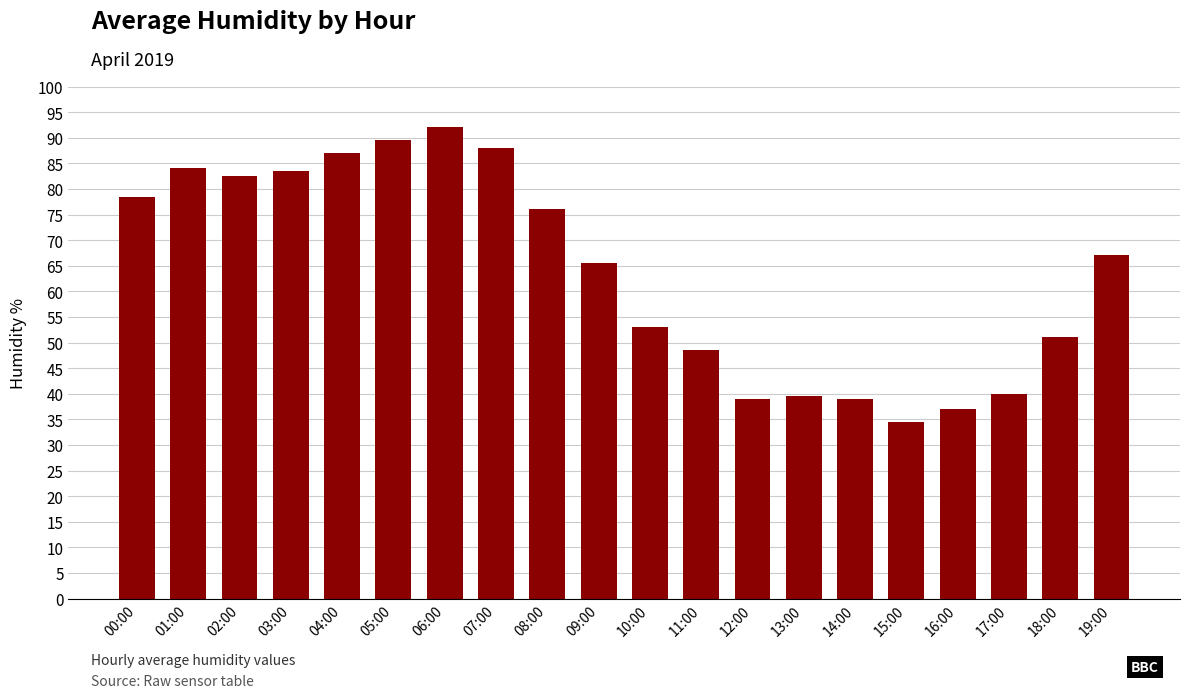

Is it true that the value at 17:00 is 40.0?

True